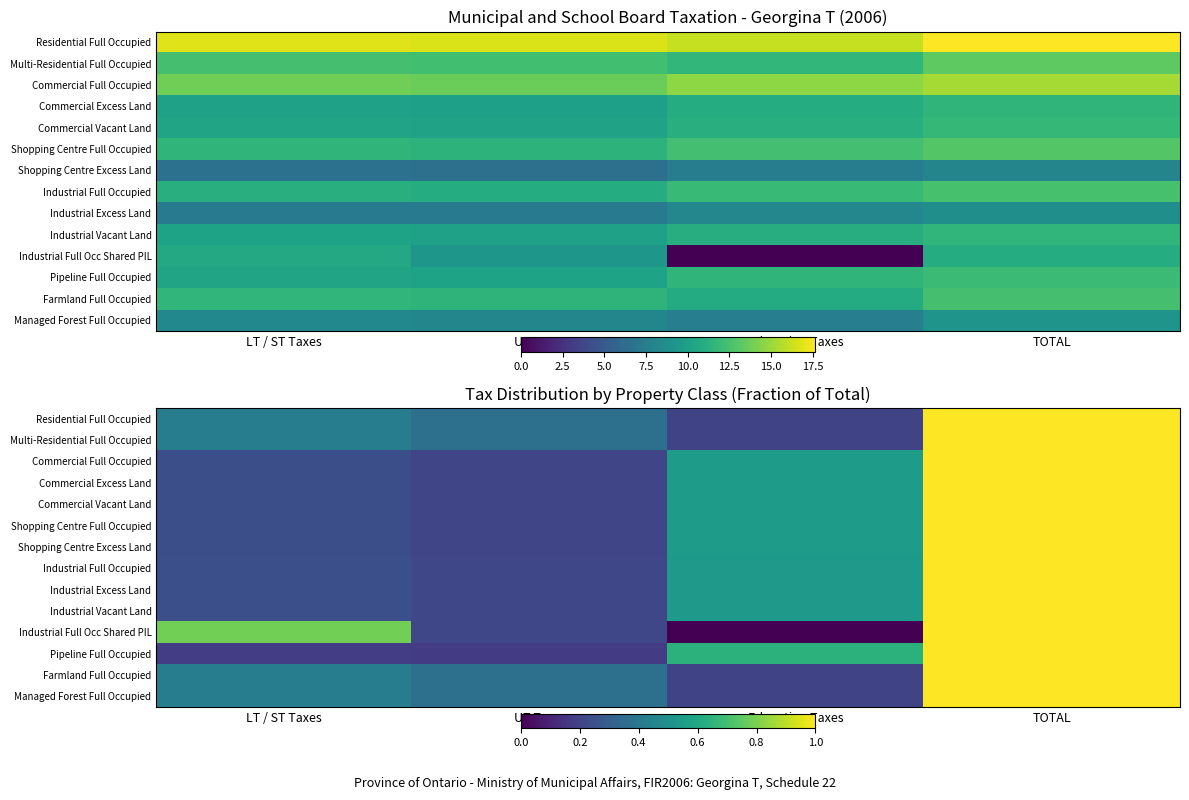

Rank the series by their maximum value, from lowest to highest.

Shopping Centre Excess Land, Industrial Excess Land, Managed Forest Full Occupied, Industrial Full Occ Shared PIL, Commercial Excess Land, Industrial Vacant Land, Commercial Vacant Land, Pipeline Full Occupied, Farmland Full Occupied, Industrial Full Occupied, Shopping Centre Full Occupied, Multi-Residential Full Occupied, Commercial Full Occupied, Residential Full Occupied